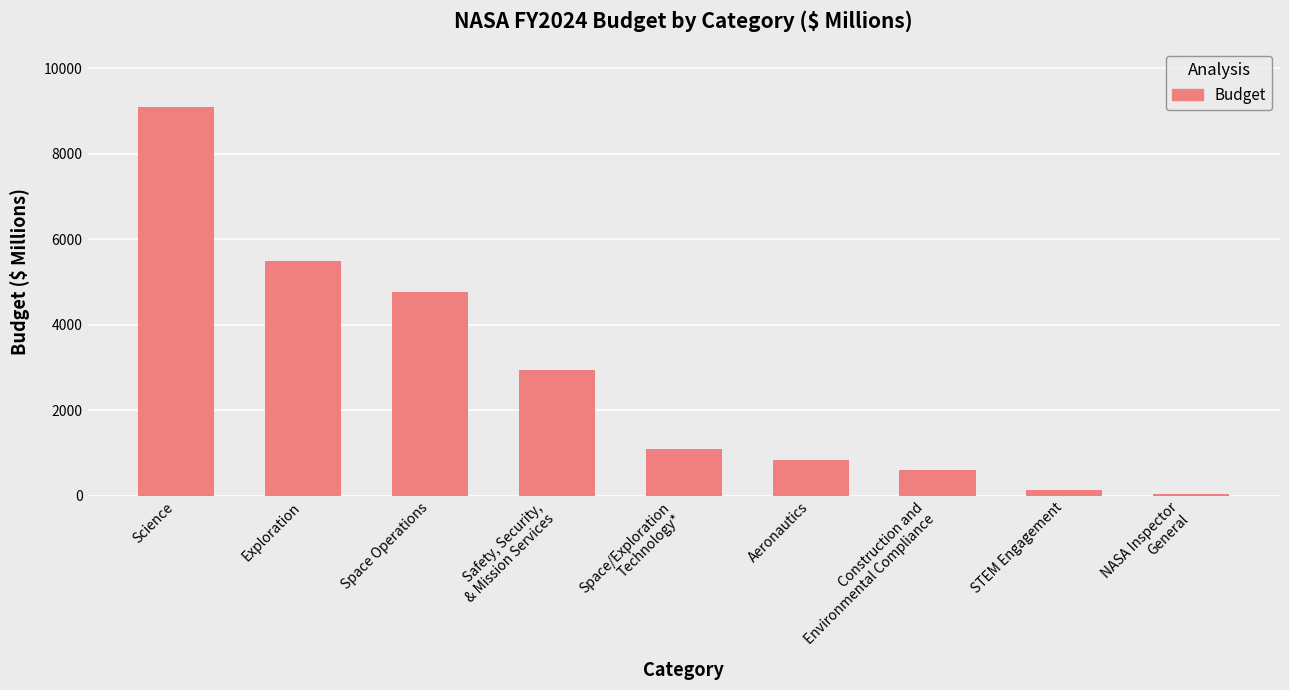

How many bars are there in total?

9